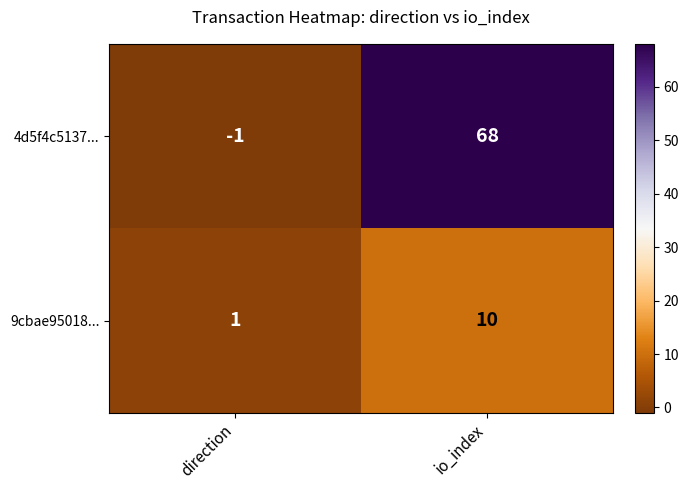

At io_index, list the series in order from smallest to largest.

9cbae95018..., 4d5f4c5137...